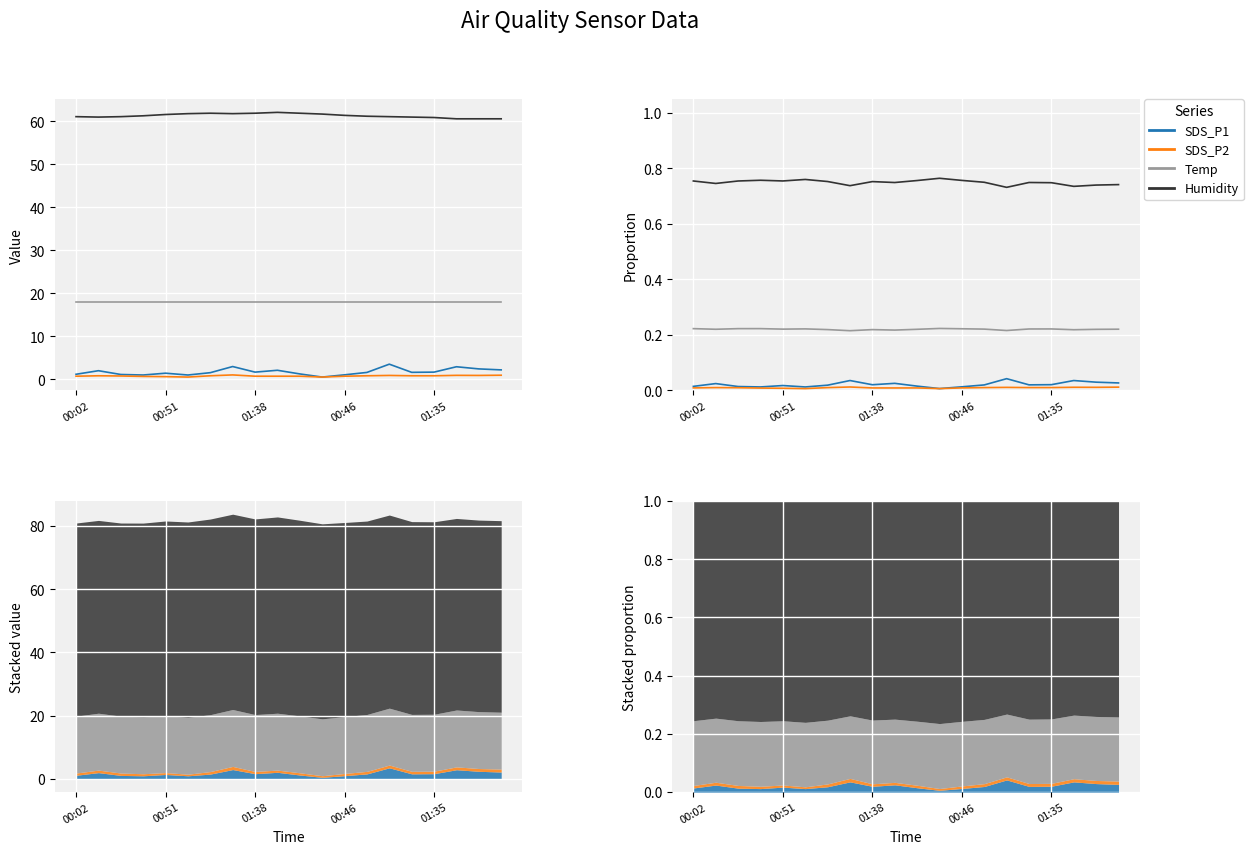

What is the difference between the highest and lowest values at 01:38?

0.7